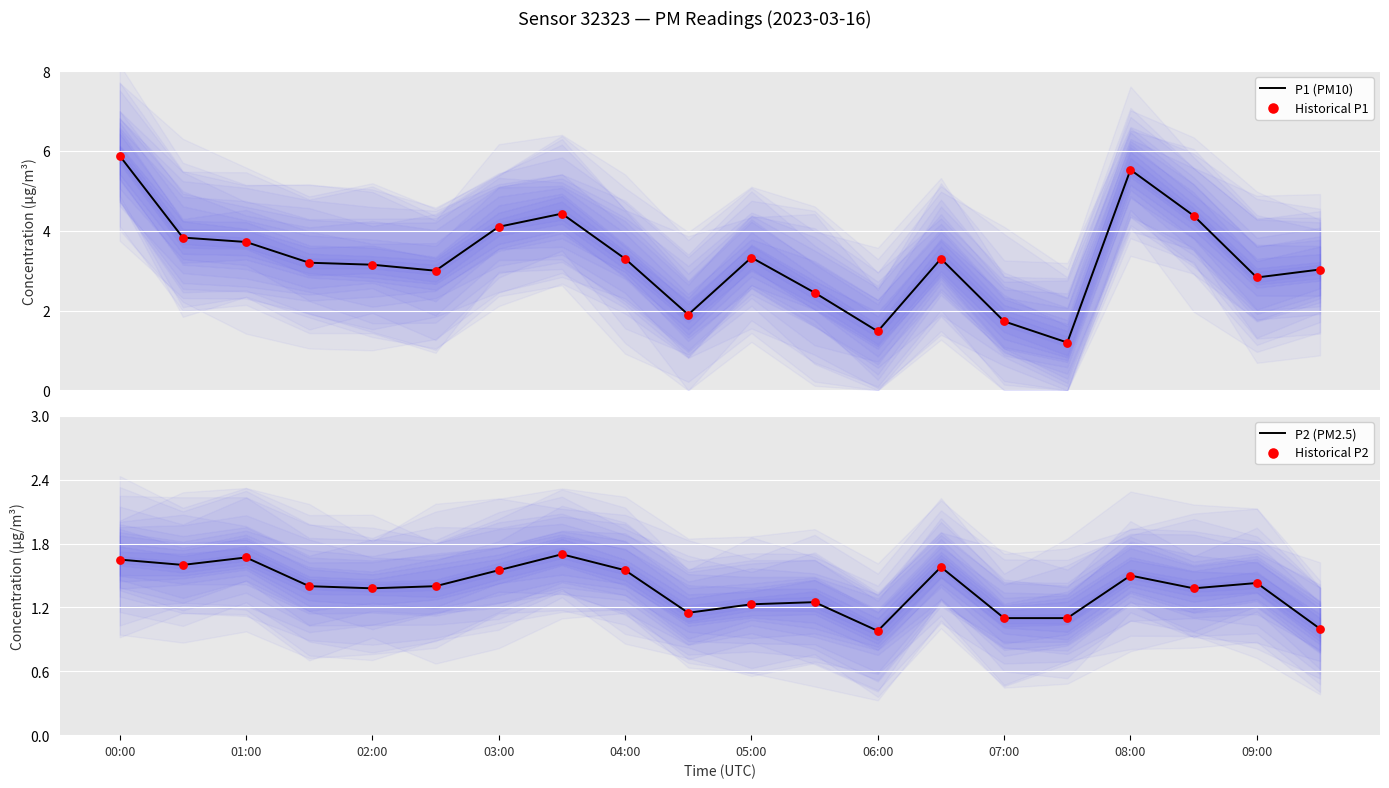

Which series has the largest total across all categories?

P1 (PM10)